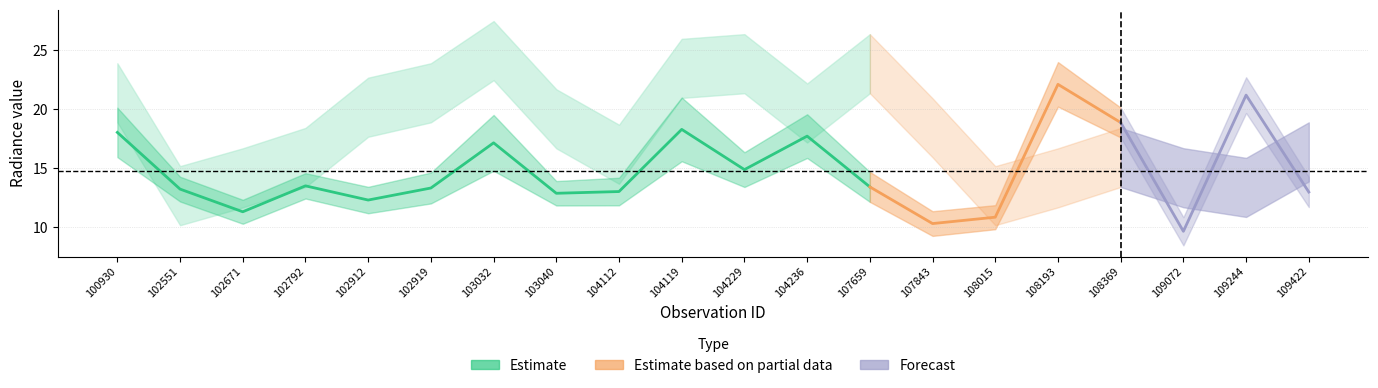

At which category does the chart reach its peak across all series?

103032